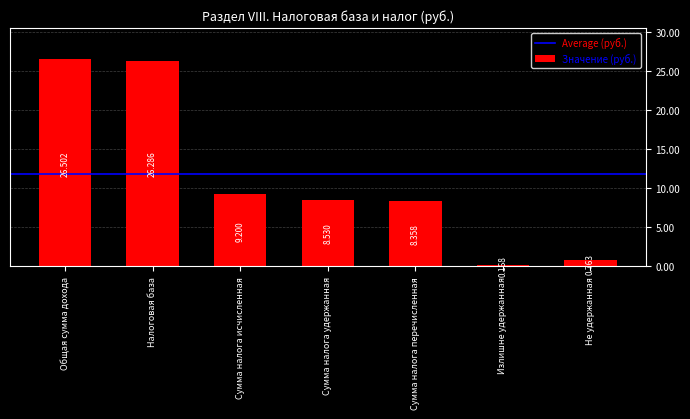

Are the bars horizontal?

No